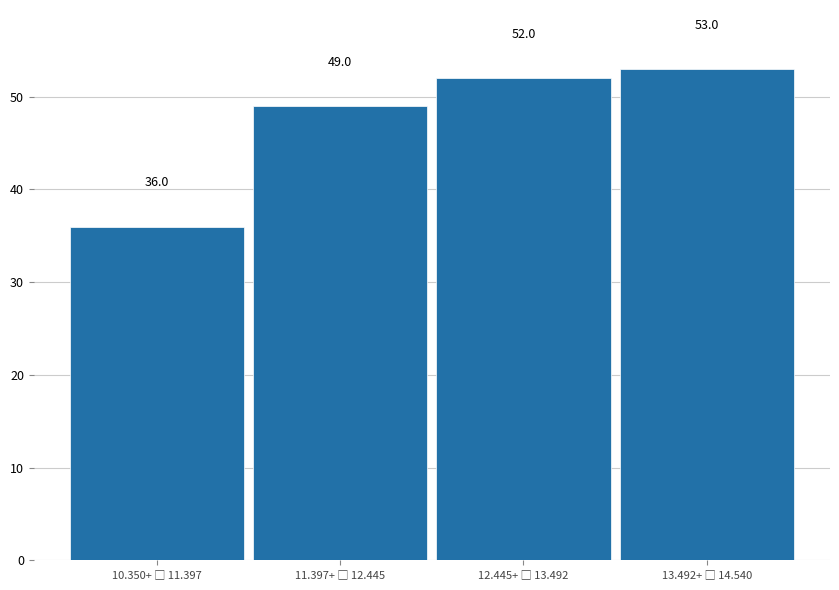

Reading left to right, transcribe all the data shown in this chart.

36	49	52	53